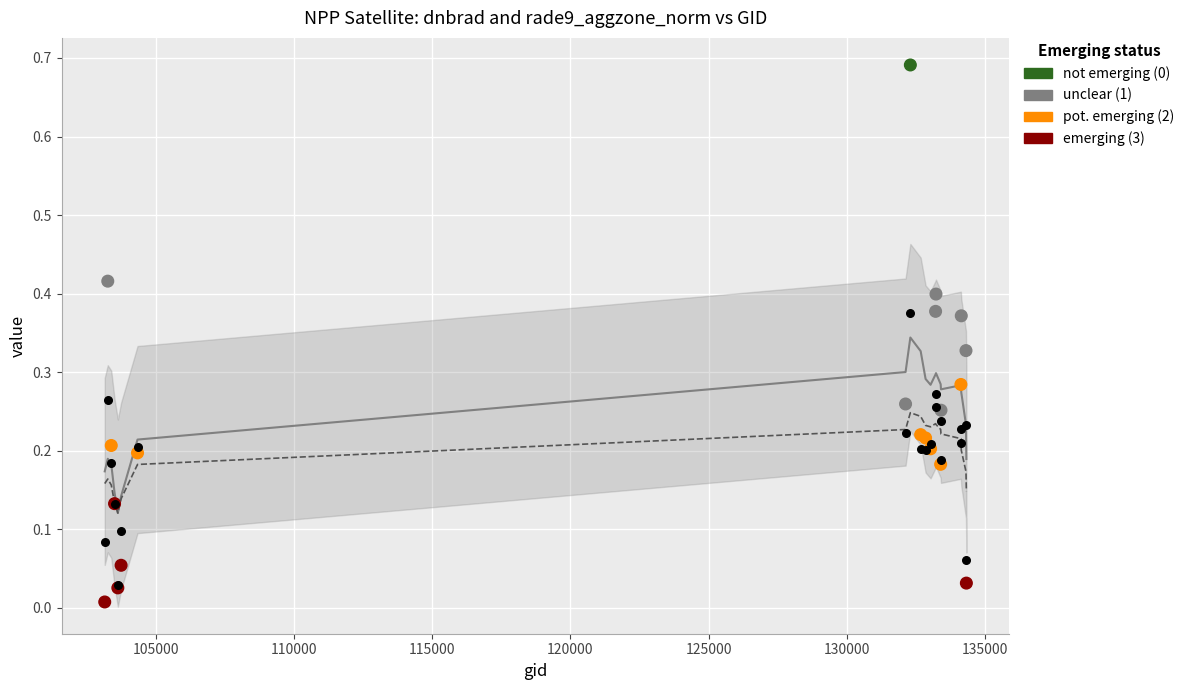

Which series contains the lowest Y value?

rade9_aggzone_norm (obs)